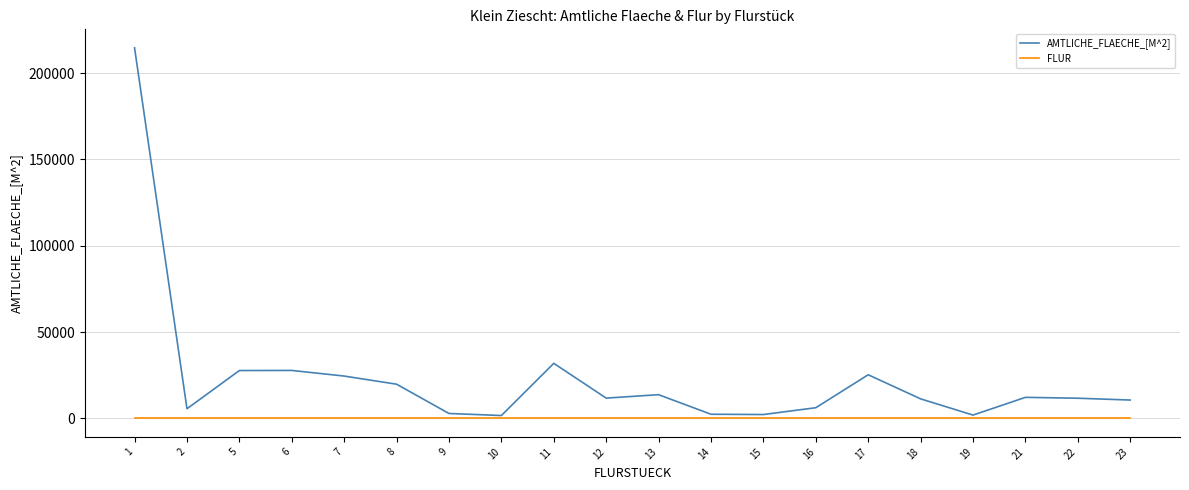

What is the sum of all AMTLICHE_FLAECHE_[M^2] values?

465406